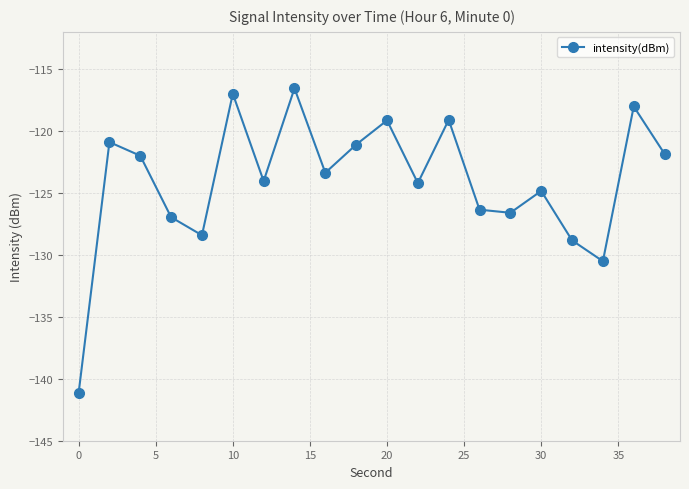

What is the difference between the second highest and minimum values?

24.2